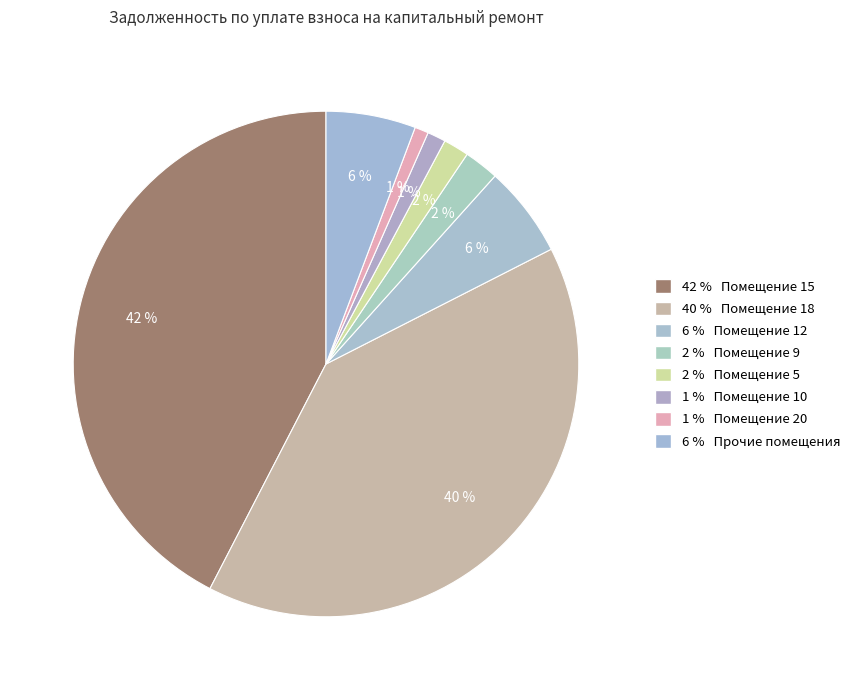

Count the number of slices in the pie.

8